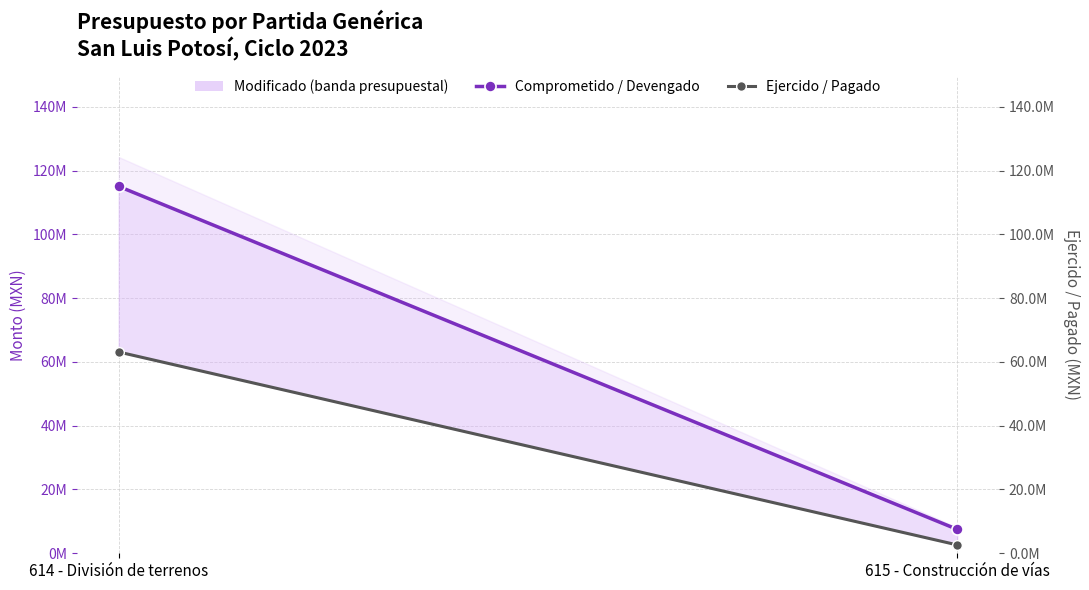

What is the sum of all Comprometido / Devengado values?

122546521.0